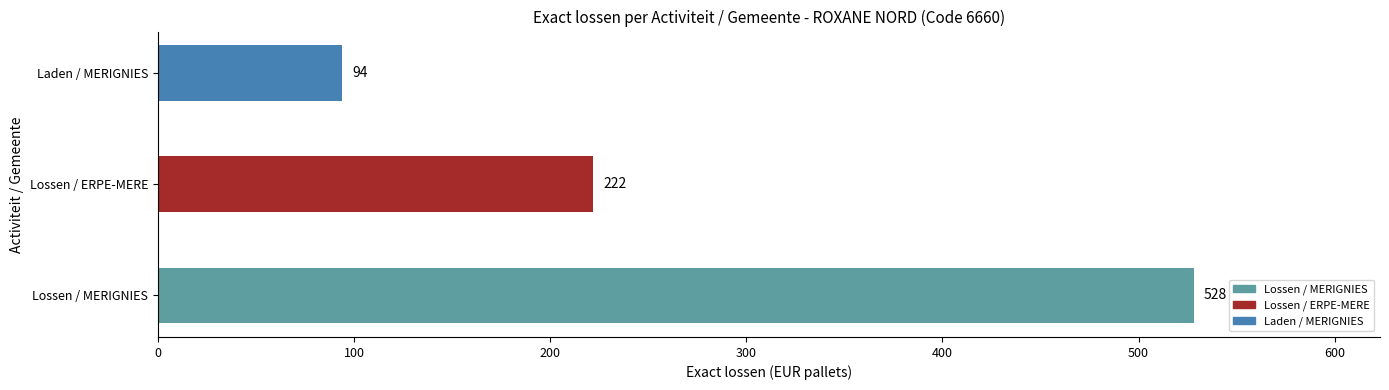

What is the approximate value at Lossen / ERPE-MERE, to the nearest 5?

220